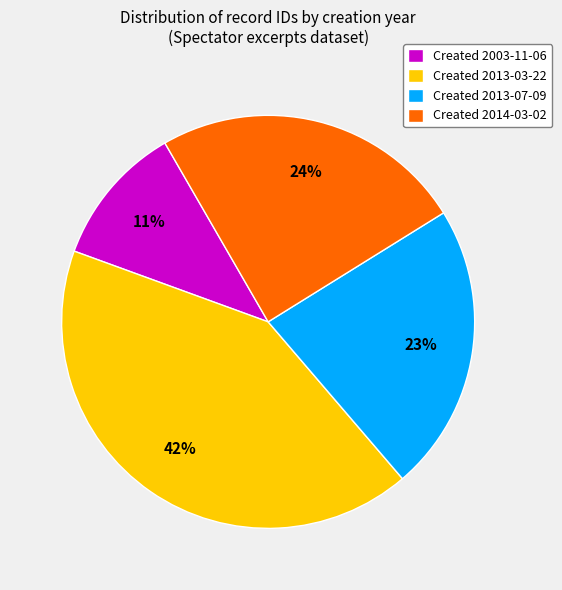

To the nearest percent, what percentage of the pie is Created 2003-11-06?

11%